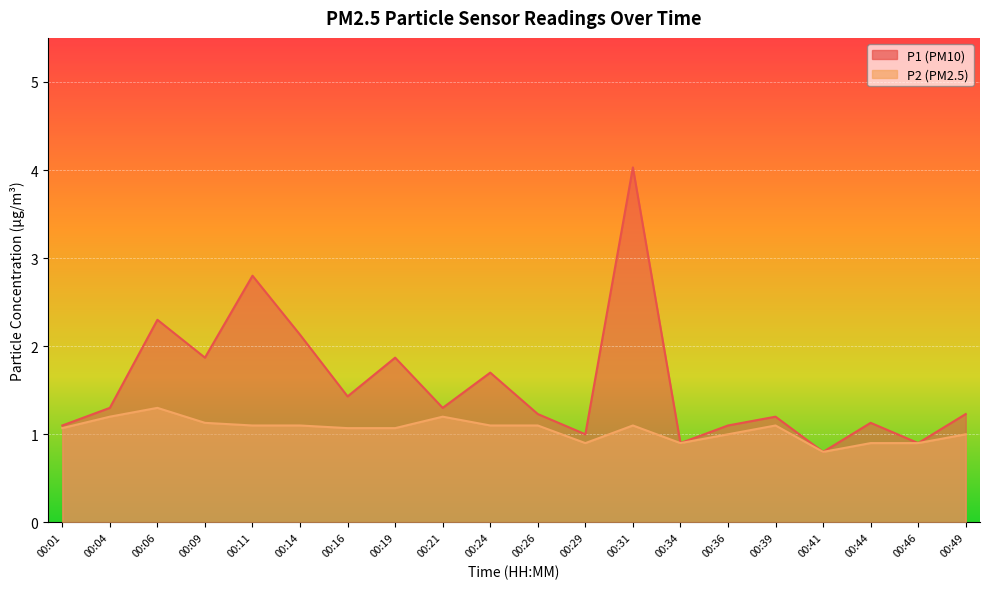

How many lines are shown in the chart?

2